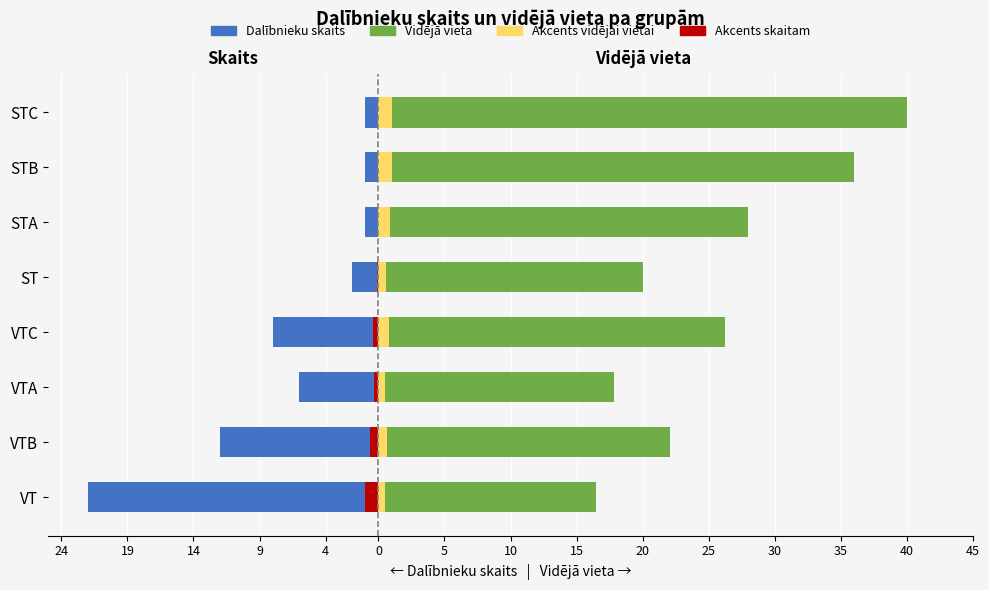

What is the smallest value displayed?

-22.0